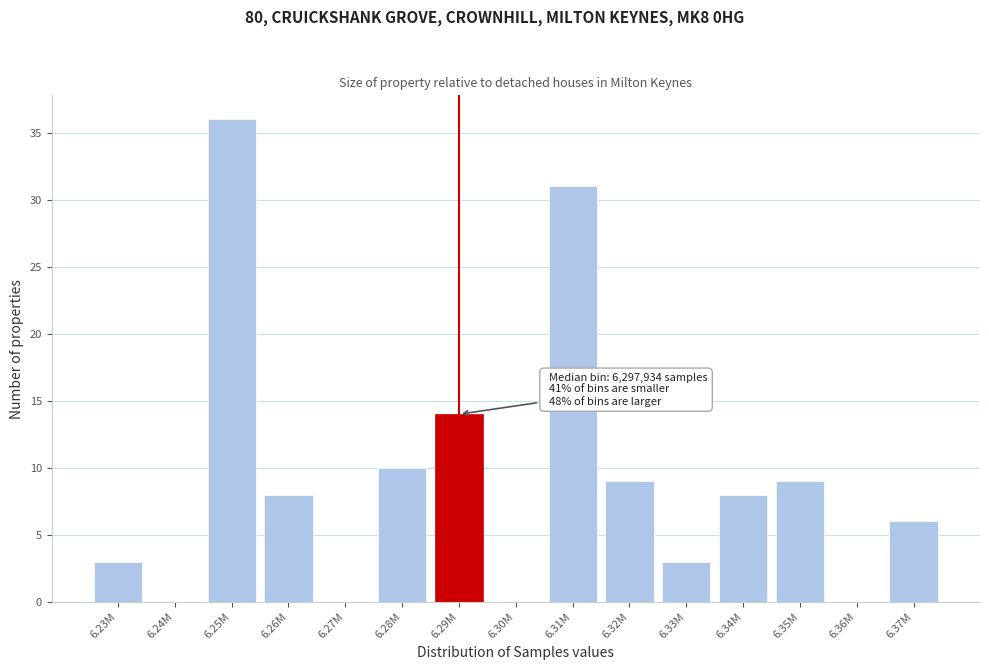

Reading left to right, list all the values displayed in this chart.

6.23M=3	6.24M=0	6.25M=36	6.26M=8	6.27M=0	6.28M=10	6.29M=14	6.30M=0	6.31M=31	6.32M=9	6.33M=3	6.34M=8	6.35M=9	6.36M=0	6.37M=6